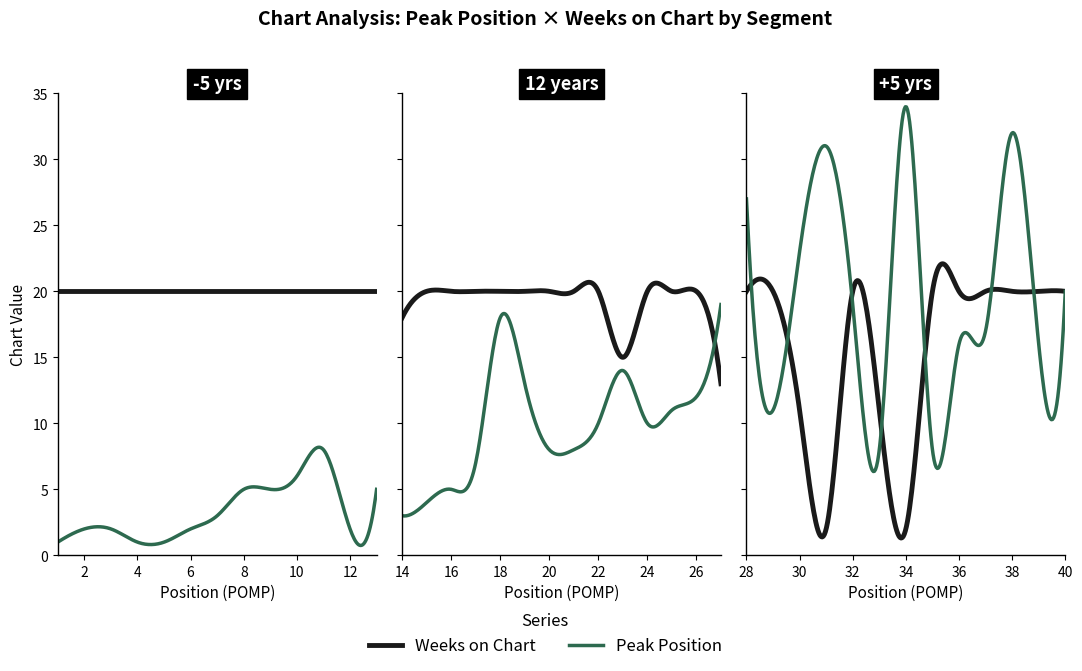

Rank the series at 38 from highest to lowest value.

Peak Position, Weeks on Chart